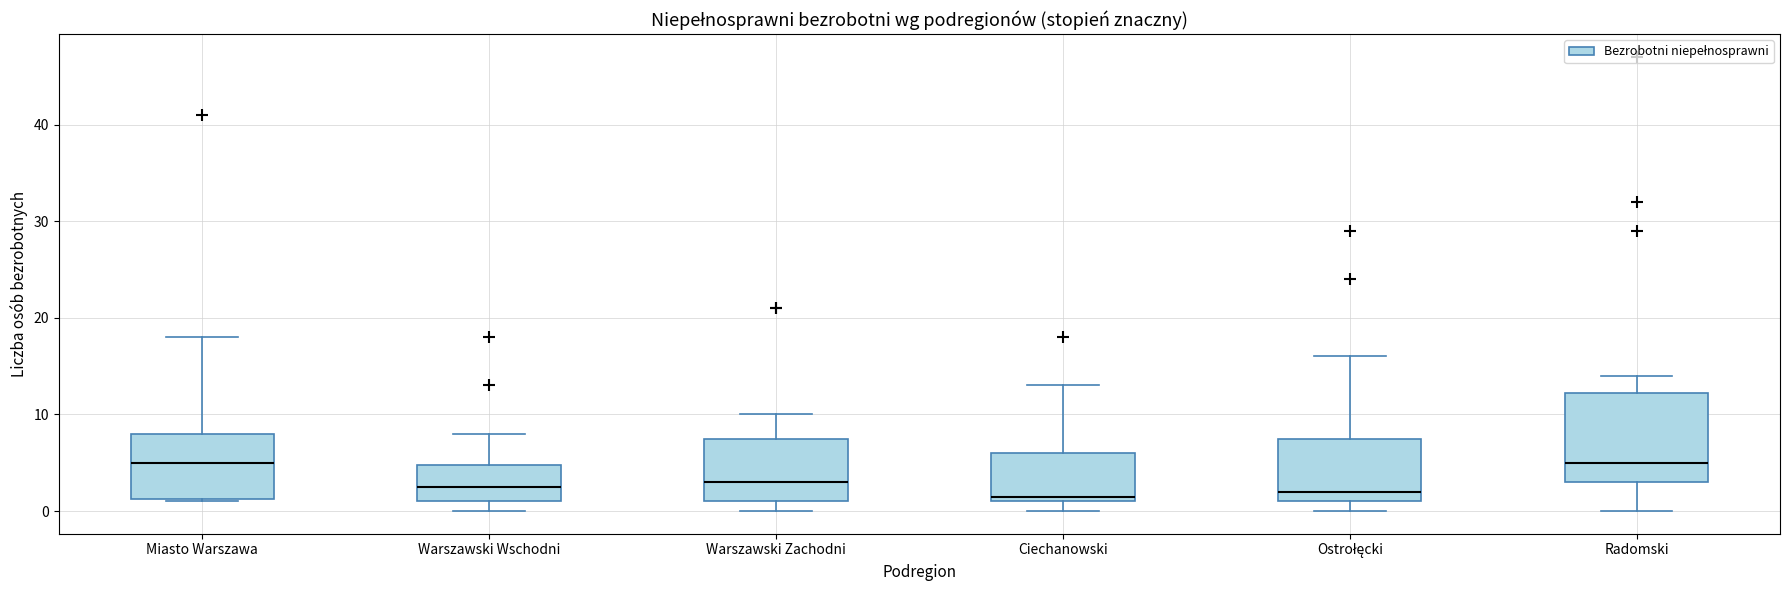

Reading left to right, transcribe this box plot: for each box, give where its median line is, the range the box spans, and where its two whiskers end, as read against the y-axis. The values are not printed on the chart, so give them approximately, as read against the axis.

Miasto Warszawa: median 5, box 1 to 8, whiskers 1 to 18
Warszawski Wschodni: median 3, box 1 to 5, whiskers 0 to 8
Warszawski Zachodni: median 3, box 1 to 8, whiskers 0 to 10
Ciechanowski: median 2, box 1 to 6, whiskers 0 to 13
Ostrołęcki: median 2, box 1 to 8, whiskers 0 to 16
Radomski: median 5, box 3 to 12, whiskers 0 to 14